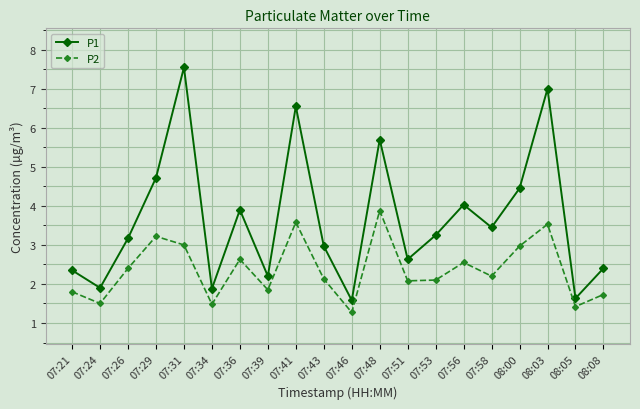

How many lines are shown in the chart?

2